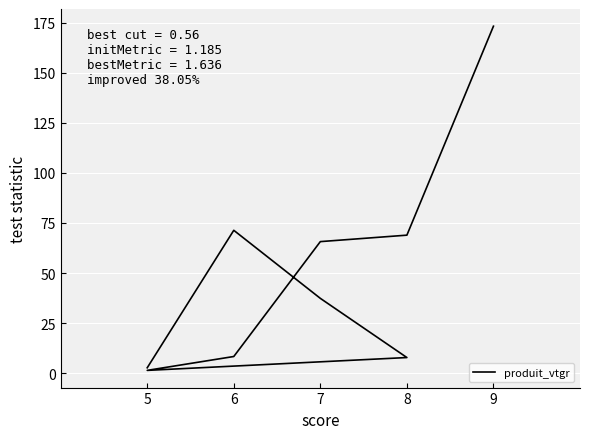

Reading left to right, transcribe all the data shown in this chart.

2.7	71.3	37.4	7.8	1.4	8.4	65.7	68.9	173.2